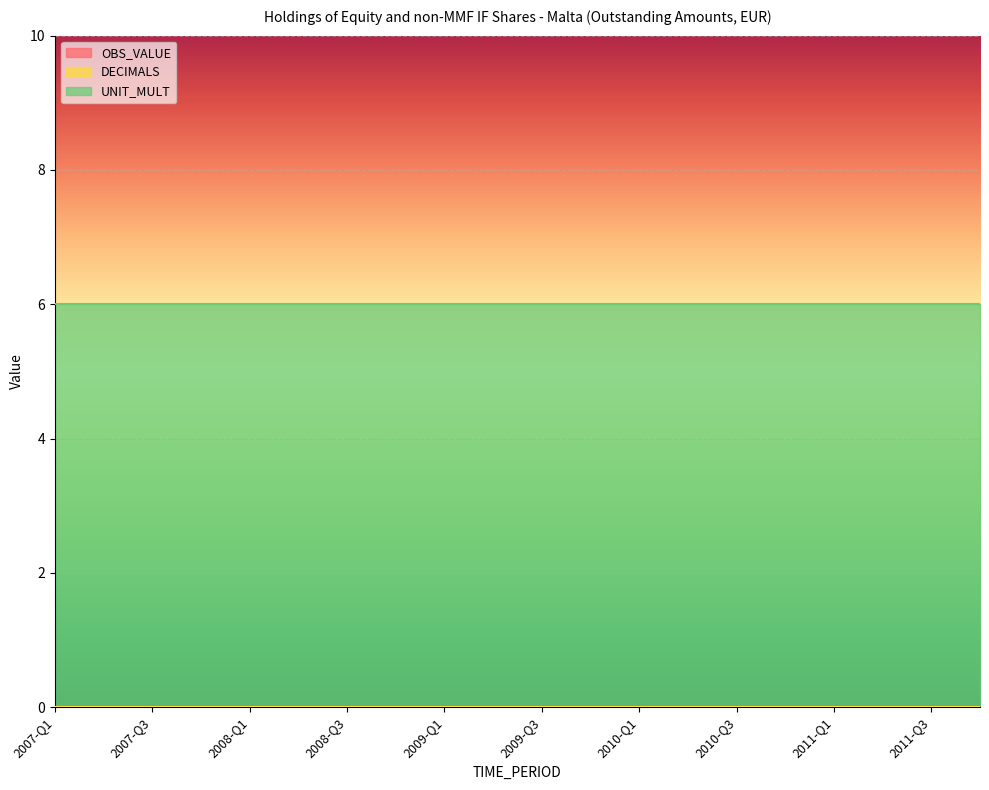

What is the label of the 20th point from the left?

2011-Q4